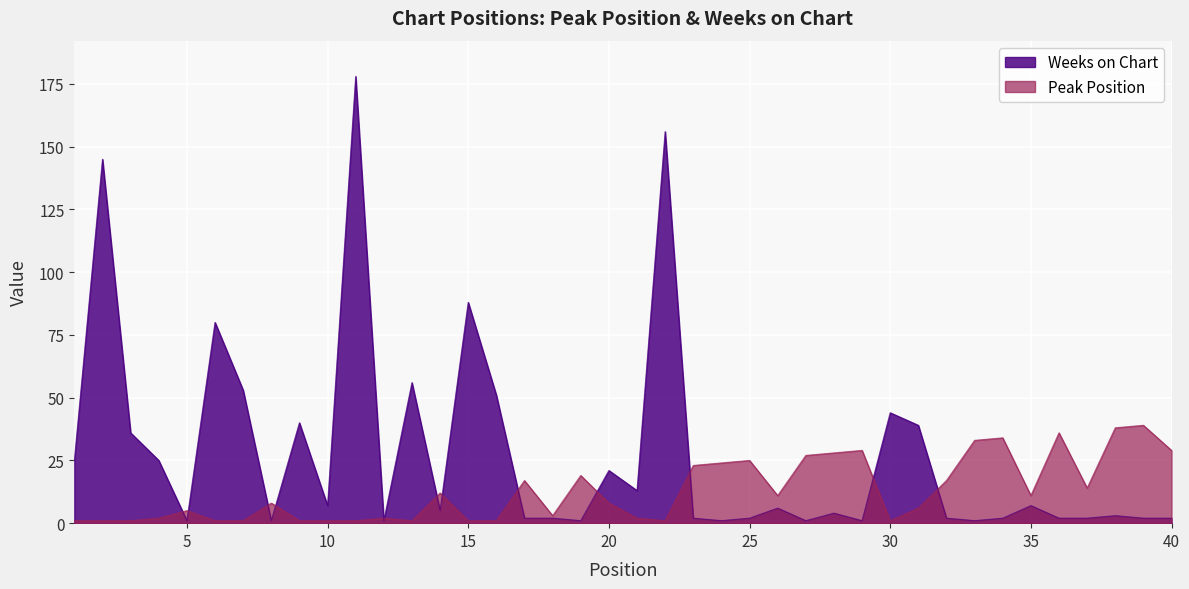

True or false: Weeks on Chart and Peak Position cross at least once.

True